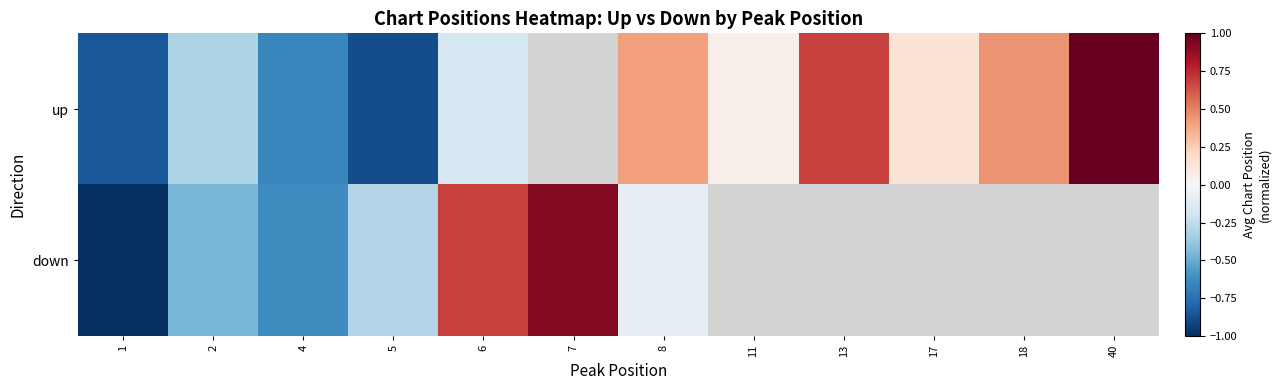

Which category has the highest value across all series?

40